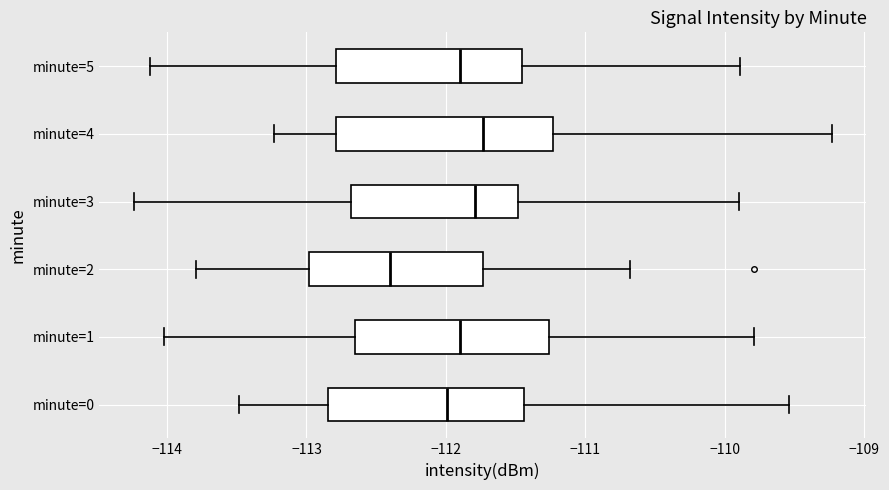

Comparing the boxes themselves (not the whiskers), which one is the widest?

minute=4